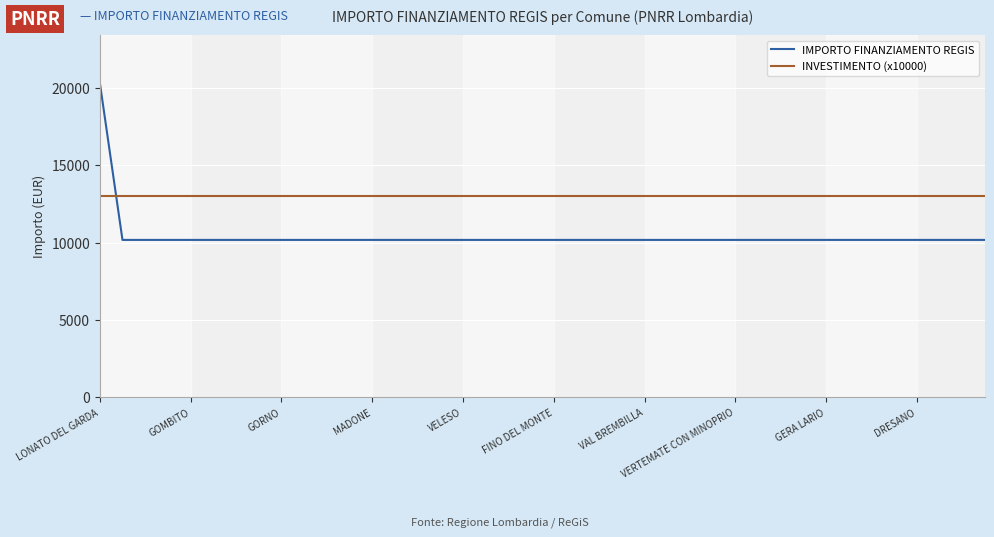

What is the maximum value shown in the chart?

20344